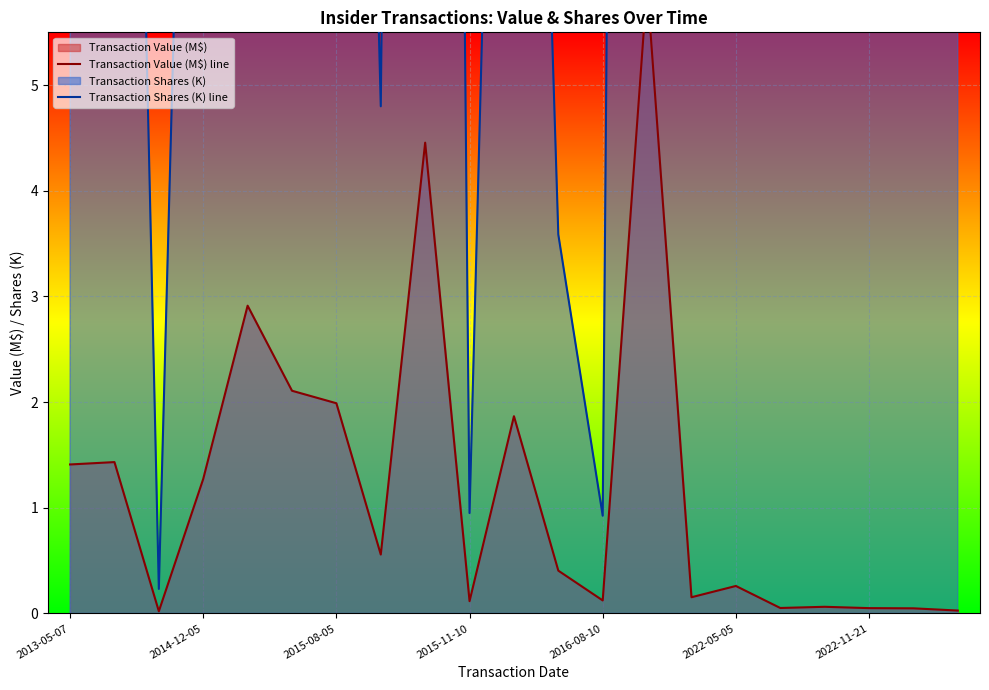

Reading left to right, list all the values displayed in this chart.

Transaction Value (M$) line: 1.4	1.4	0.0	1.3	2.9	2.1	2.0	0.6	4.5	0.1	1.9	0.4	0.1	5.9	0.2	0.3	0.1	0.1	0.1	0.0	0.0
Transaction Shares (K) line: 20.0	18.8	0.2	16.0	33.8	23.8	21.1	4.8	44.2	0.9	17.0	3.6	0.9	52.2	20.3	64.0	16.3	16.8	17.3	16.5	17.3